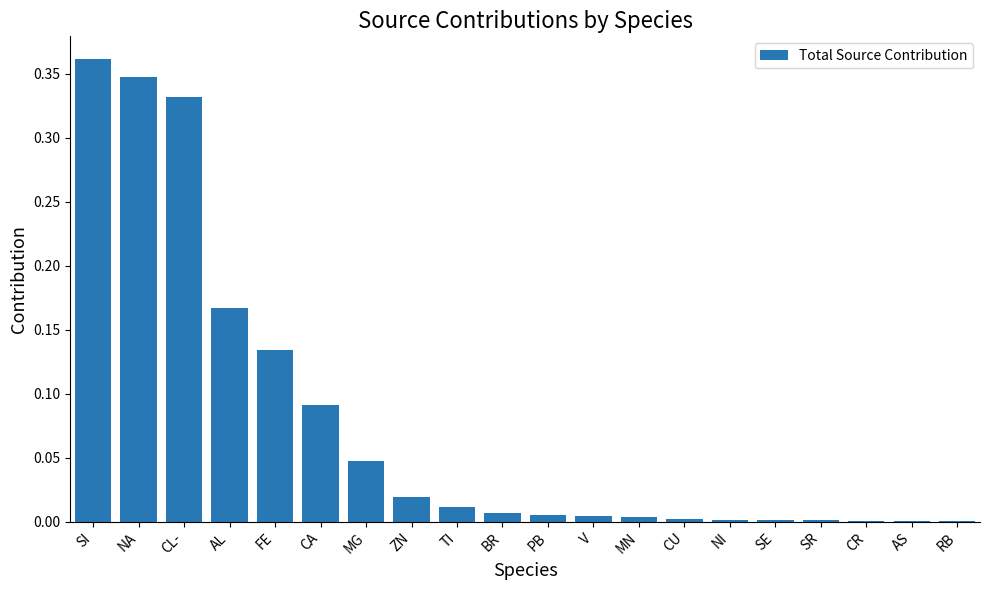

Which label corresponds to the largest value in the chart?

SI